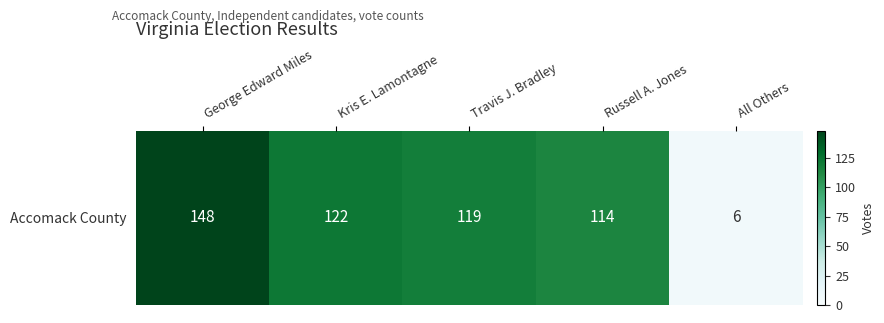

Reading left to right, extract all data points from this chart.

George Edward Miles=148	Kris E. Lamontagne=122	Travis J. Bradley=119	Russell A. Jones=114	All Others=6